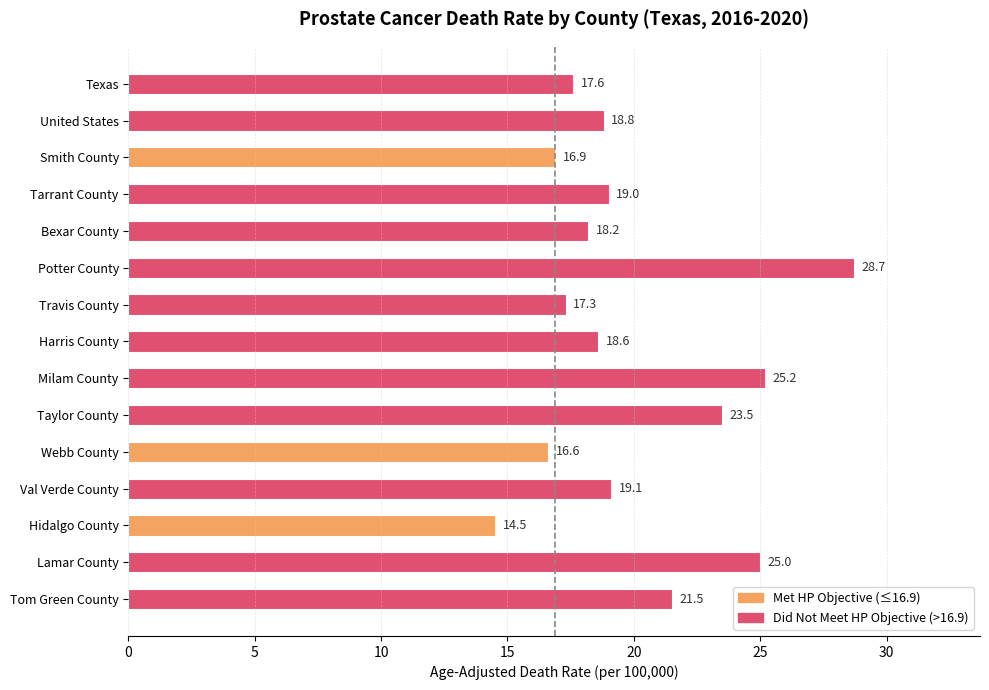

The value at Webb County is 16.6. True or false?

True